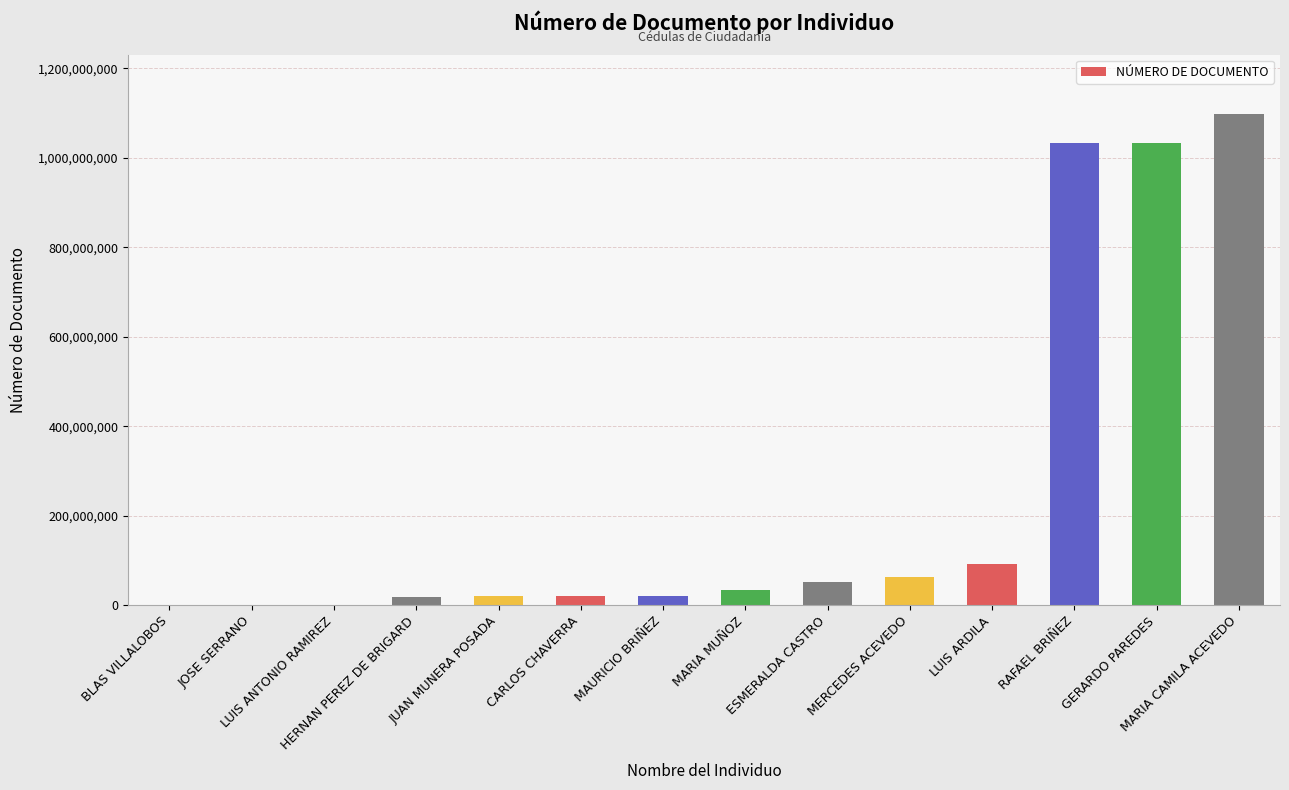

Count the number of categories in the chart.

14